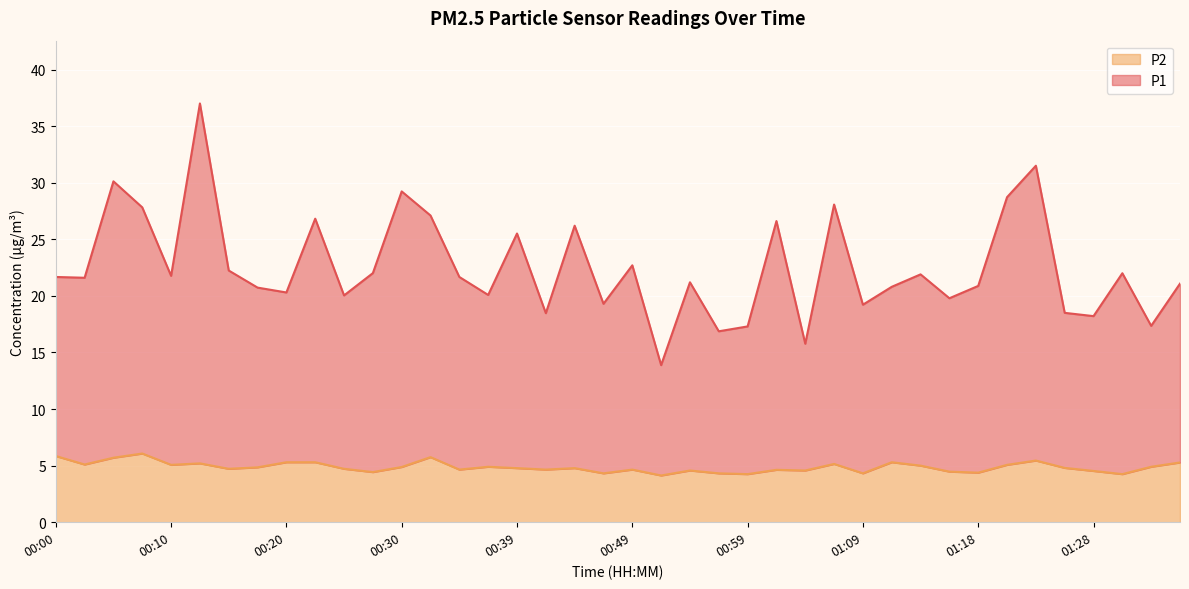

What is the difference between the maximum and minimum values in the P2 series?

1.9